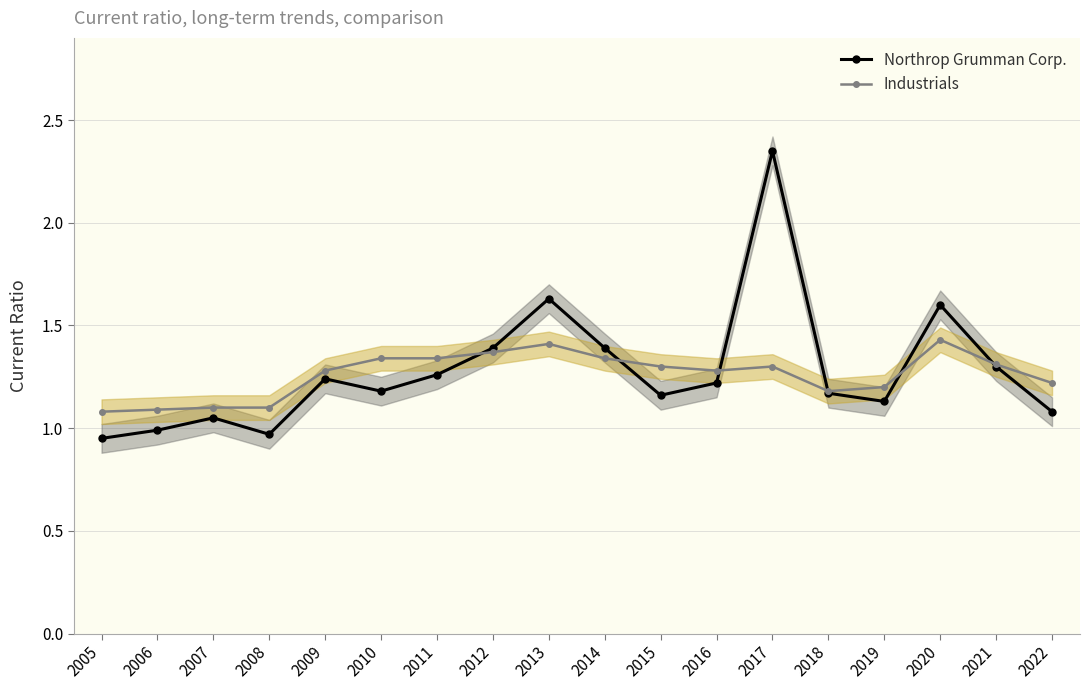

Rank the series at 2016 from highest to lowest value.

Industrials, Northrop Grumman Corp.